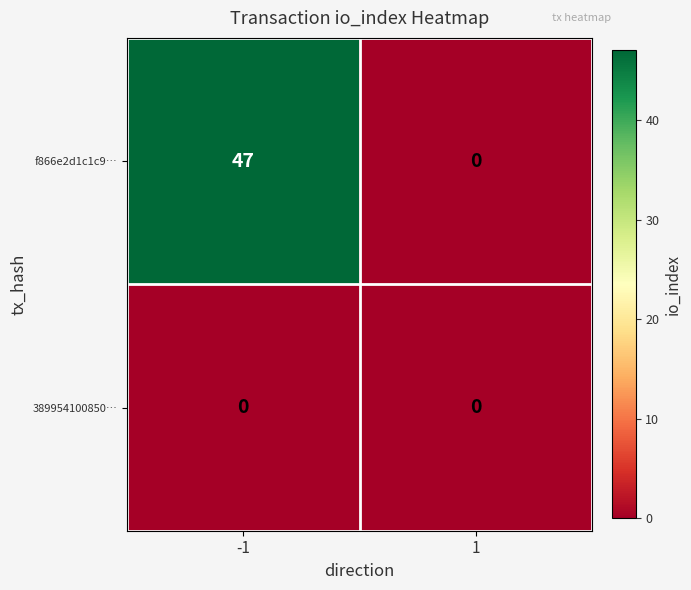

Is it true that 389954100850… equals 0 at 1?

True